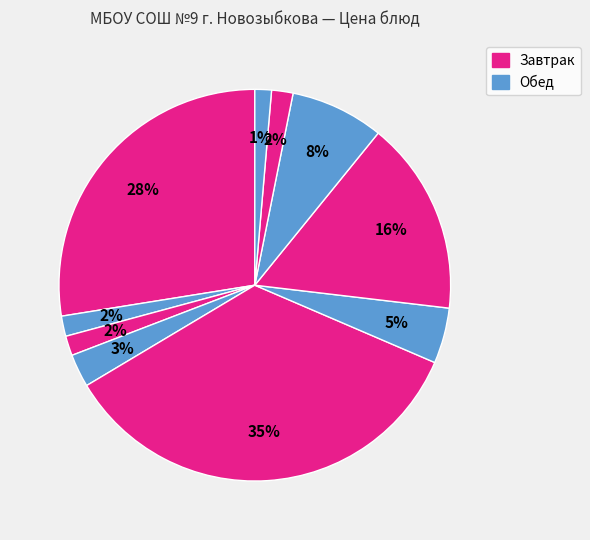

Which category has the smallest portion of the pie?

чай с сахаром (обед)